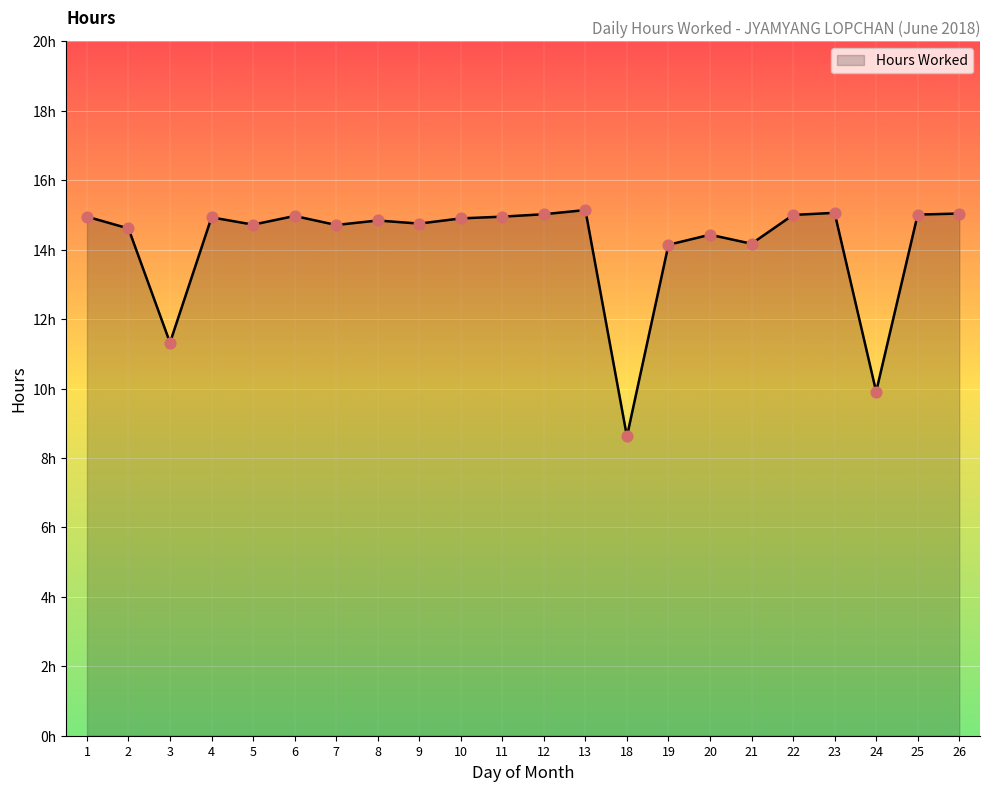

What is the ratio of the value at 5 to the value at 4?

1.0